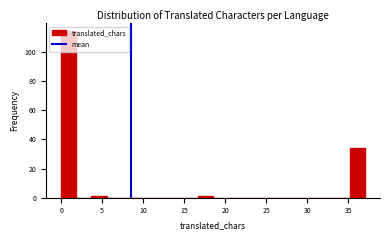

Around what value on the x-axis is the tallest bar? Give the approximate position of its centre, as read against the axis.

1.0